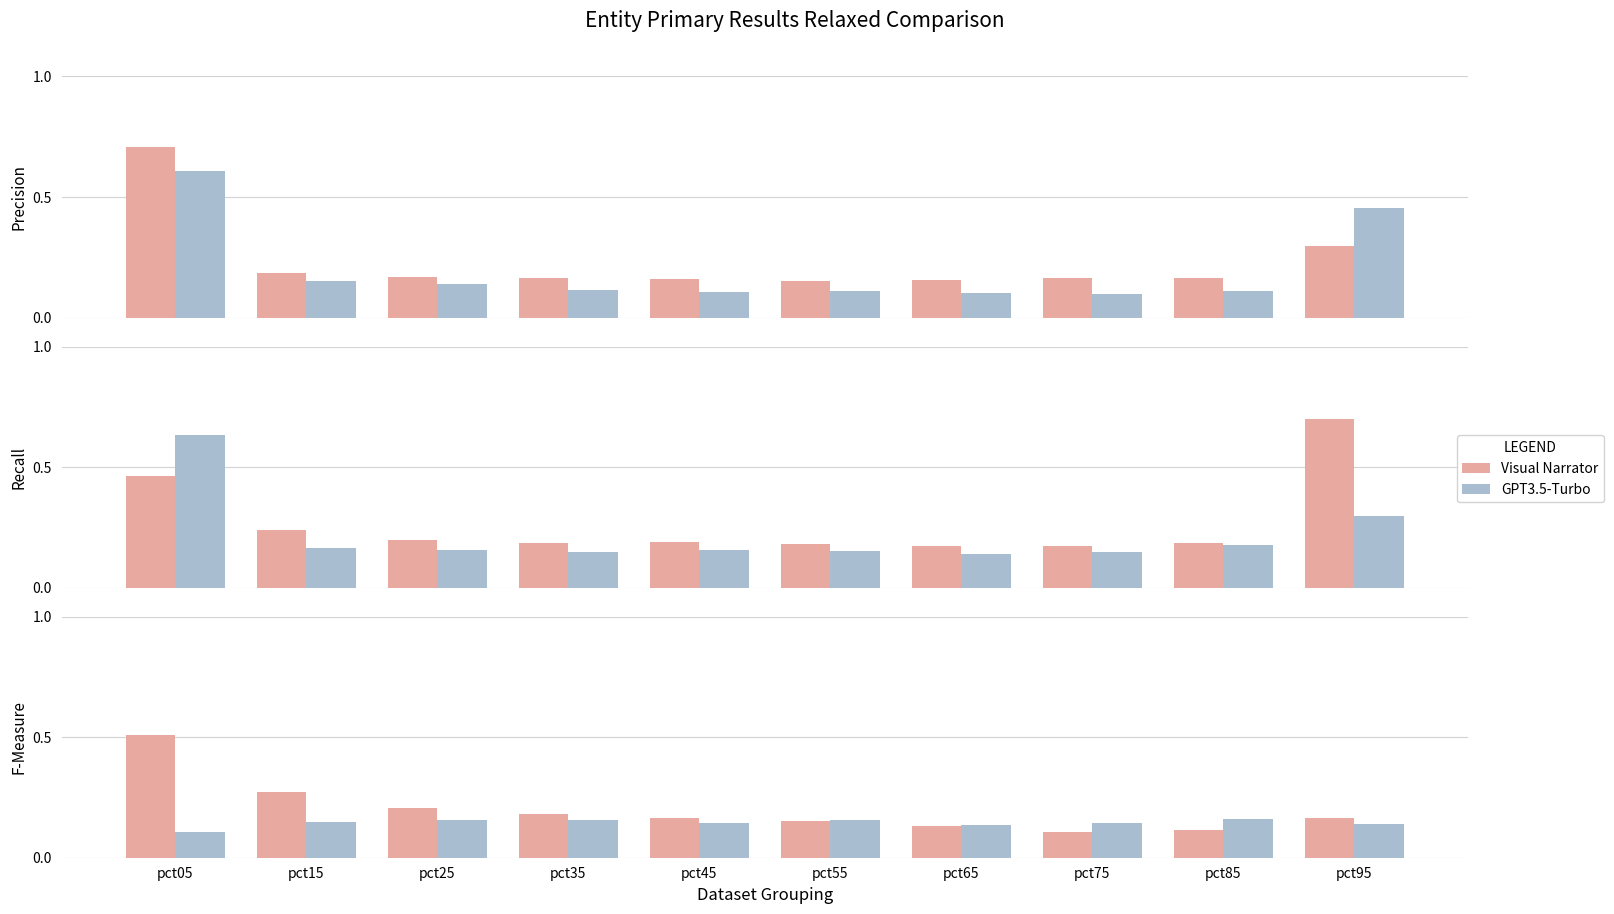

Where is GPT3.5-Turbo nearest to the value 0?

pct05